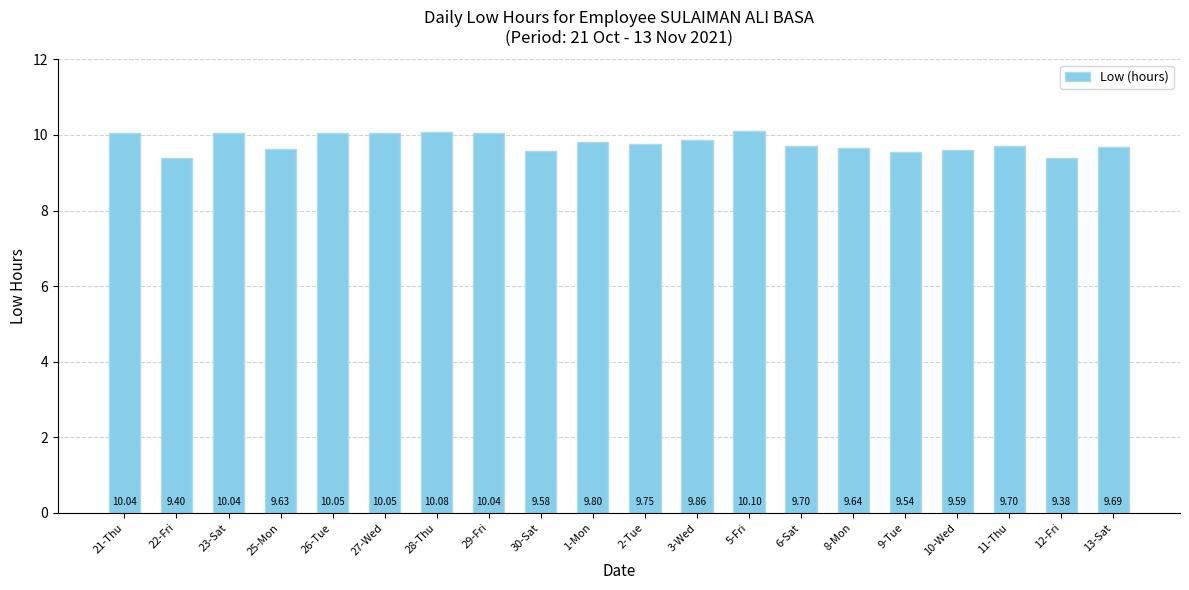

Which category has the highest value across all series?

5-Fri